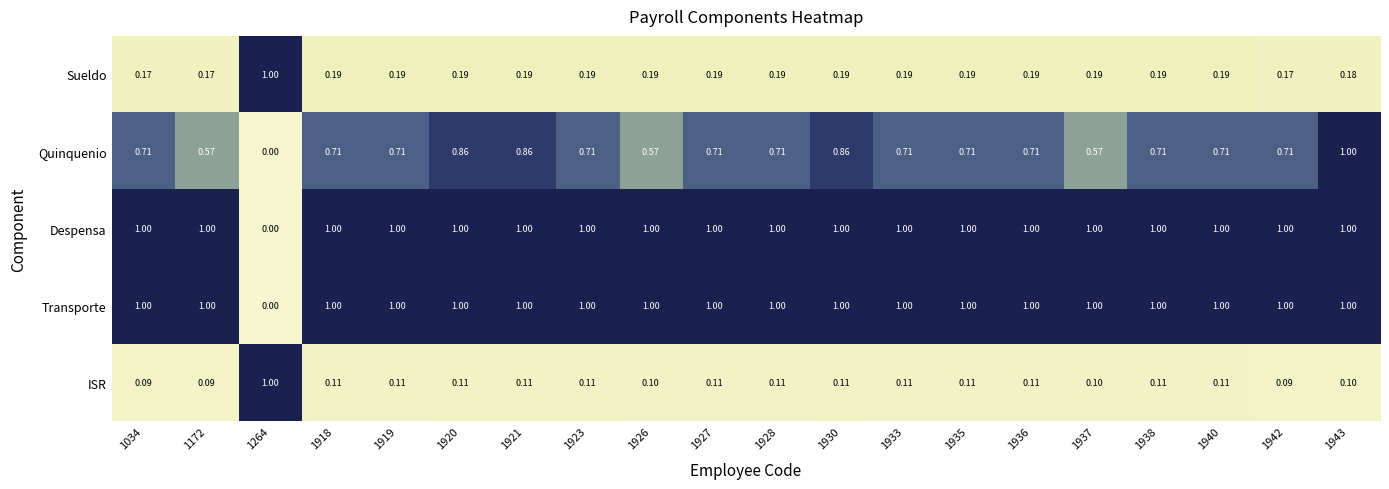

Is the value of ISR at 1034 greater than the value of Transporte at 1034?

No